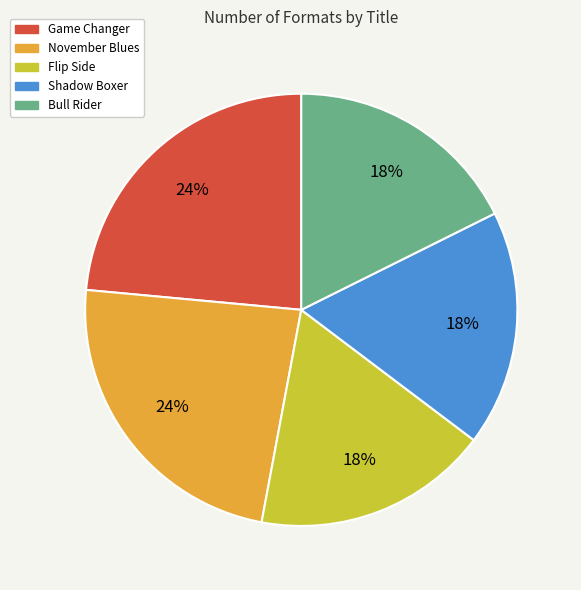

Is the sum of Bull Rider and Shadow Boxer greater than half?

No